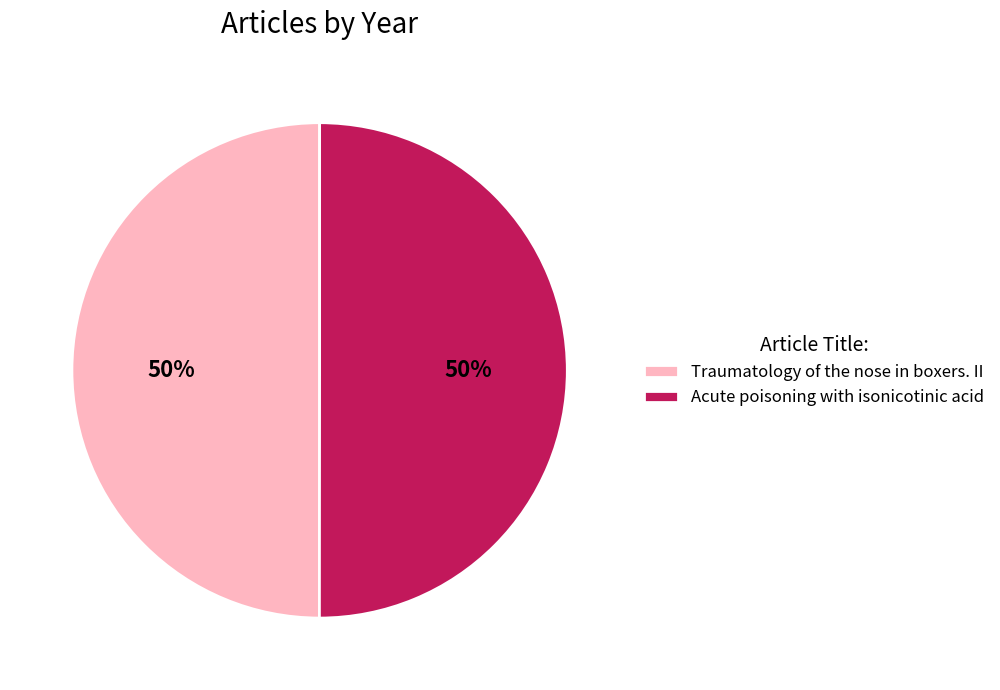

Combined, do Acute poisoning with isonicotinic acid and Traumatology of the nose in boxers. II account for over 50%?

Yes